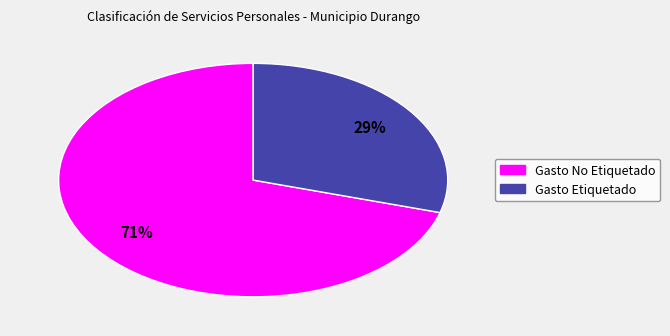

True or false: Gasto No Etiquetado accounts for 71% of the total.

True